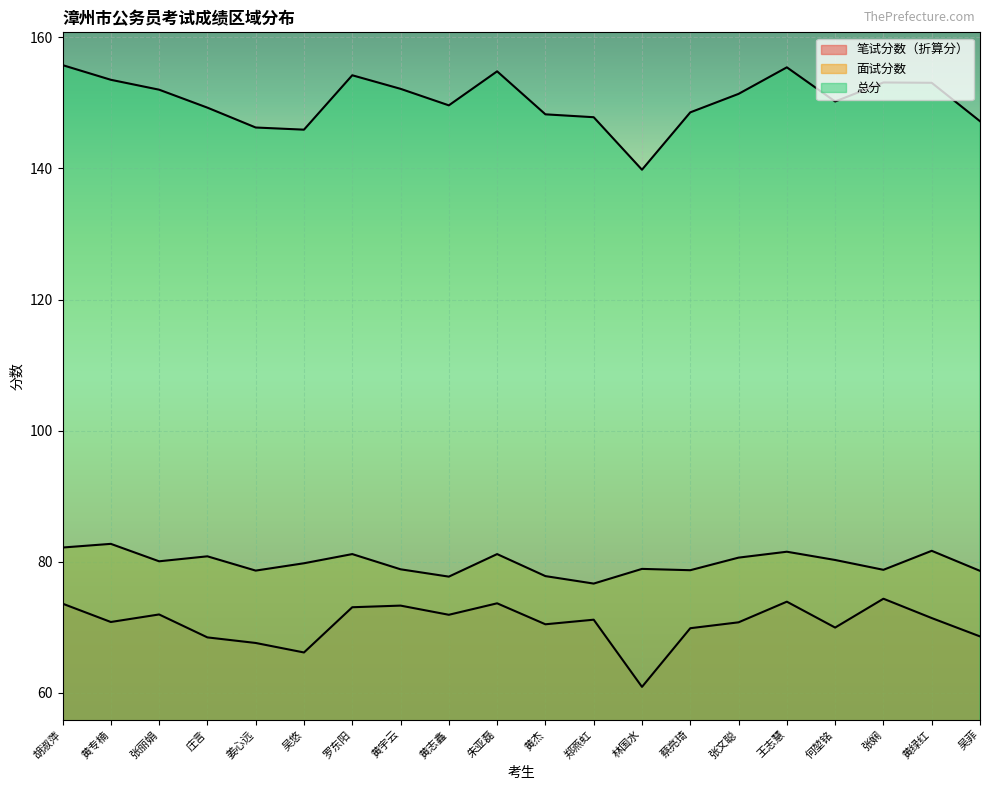

Is it true that 笔试分数（折算分） equals 107.9 at 何堃铭?

False